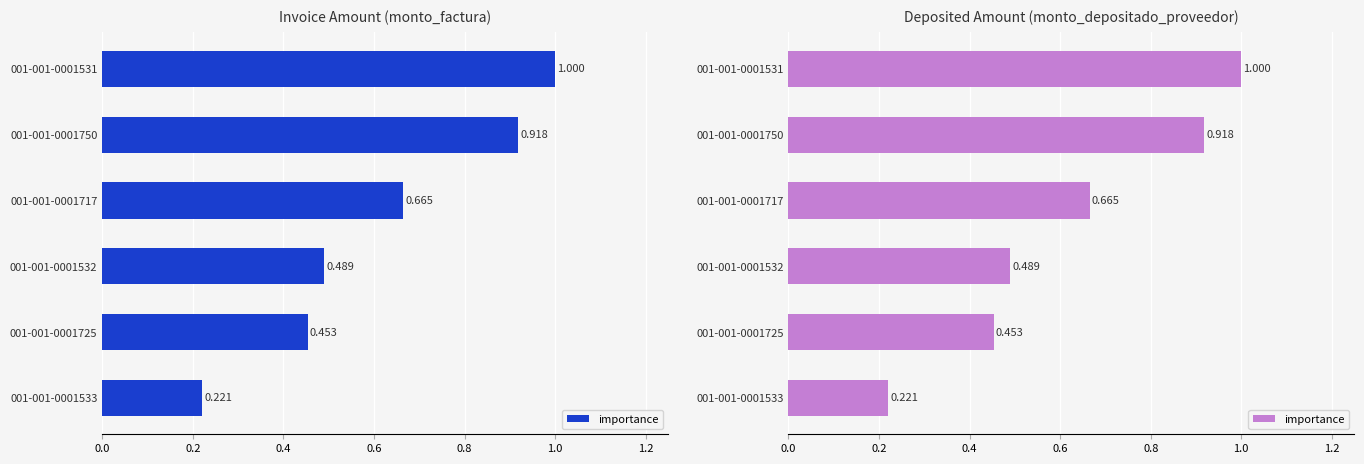

What is the value of the 4th bar from the left?

0.5